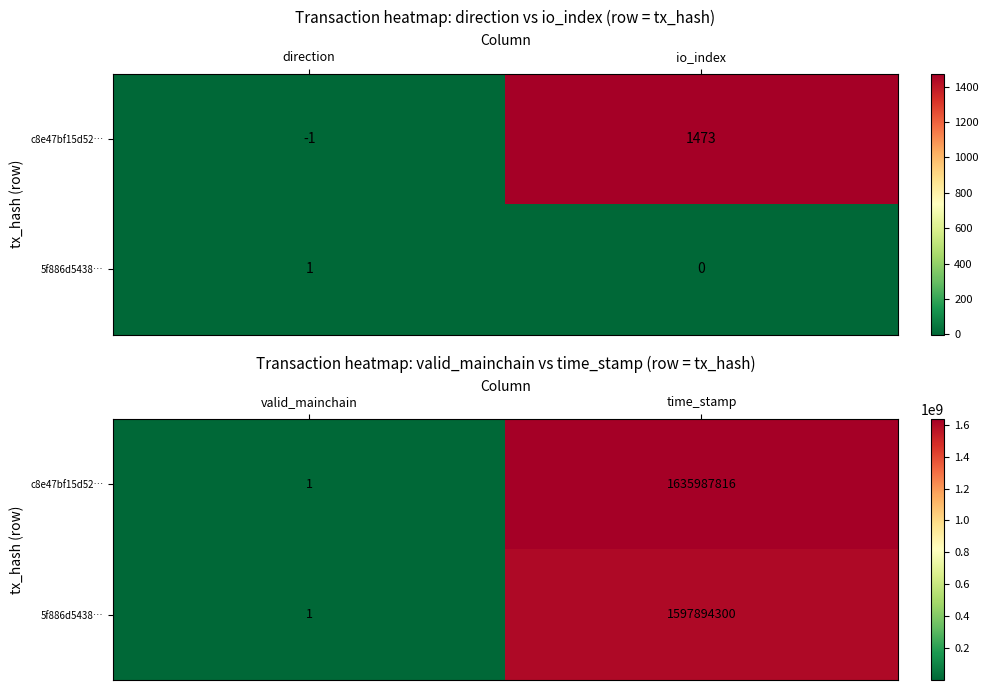

Rank the categories by 5f886d5438… value from lowest to highest.

valid_mainchain, time_stamp